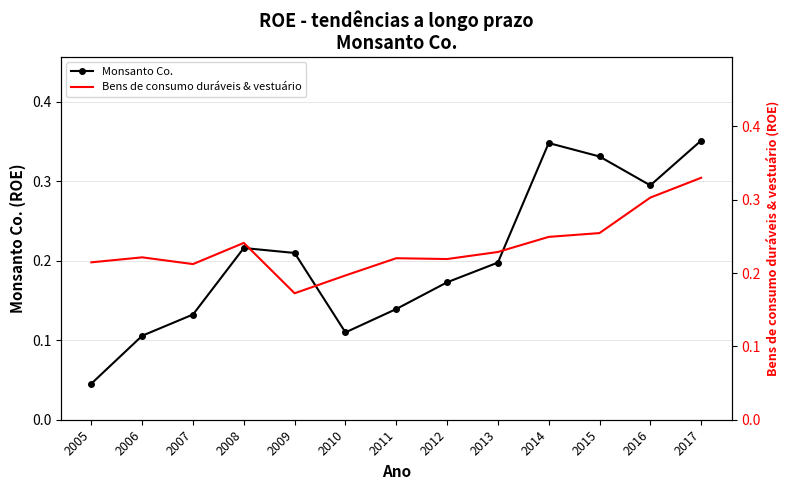

Reading left to right, extract all data points from this chart.

Monsanto Co.: 0.0	0.1	0.1	0.2	0.2	0.1	0.1	0.2	0.2	0.3	0.3	0.3	0.4
Bens de consumo duráveis & vestuário: 0.2	0.2	0.2	0.2	0.2	0.2	0.2	0.2	0.2	0.2	0.3	0.3	0.3